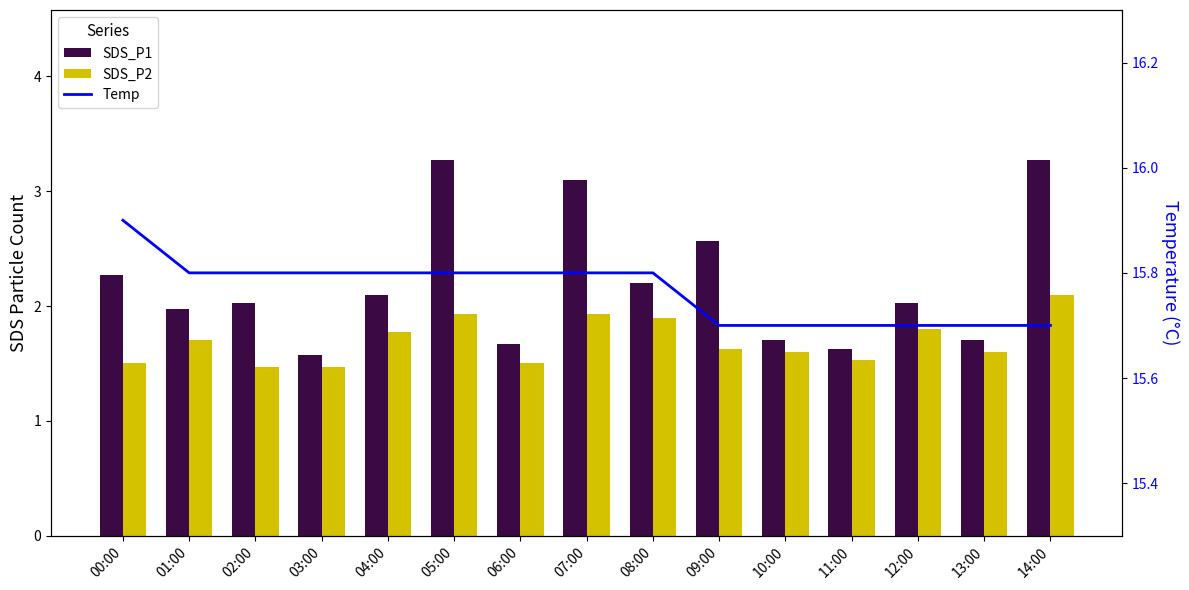

What is the value of the SDS_P1 bar at the 11th from the left?

1.7